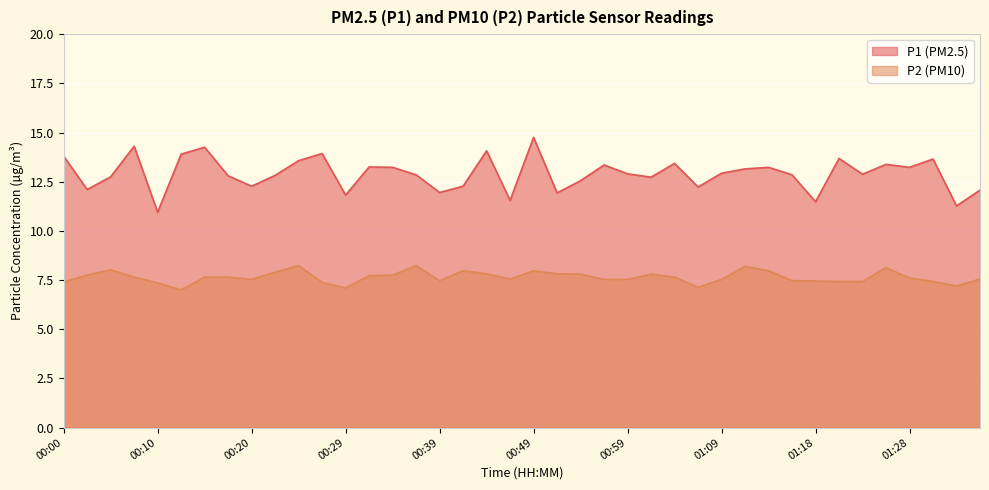

Which series has the largest total across all categories?

P1 (PM2.5)